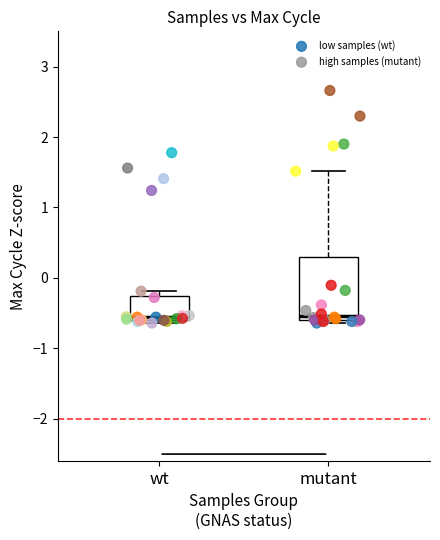

Which series has the widest spread of Y values?

high samples (mutant)